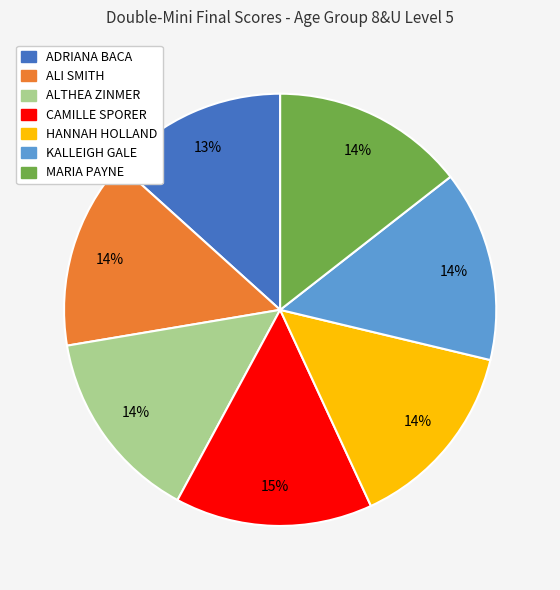

Combined, do ALI SMITH and CAMILLE SPORER account for over 50%?

No